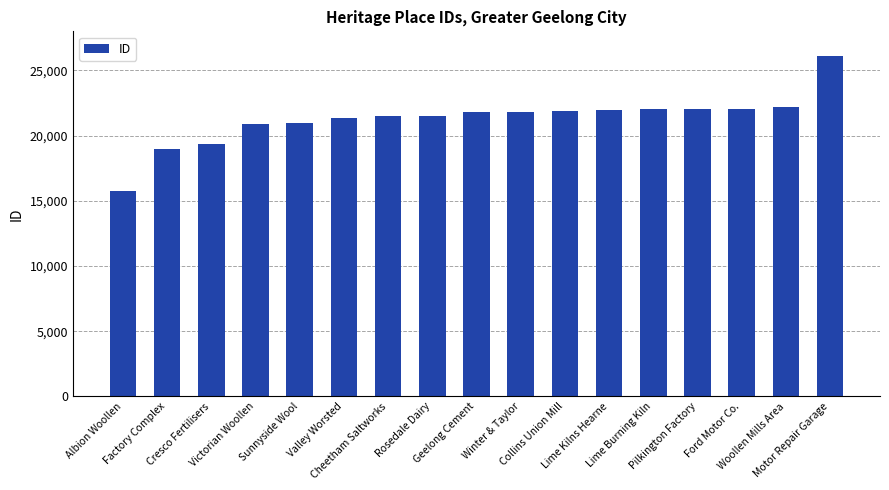

What is the difference between the second highest and minimum values?

6410